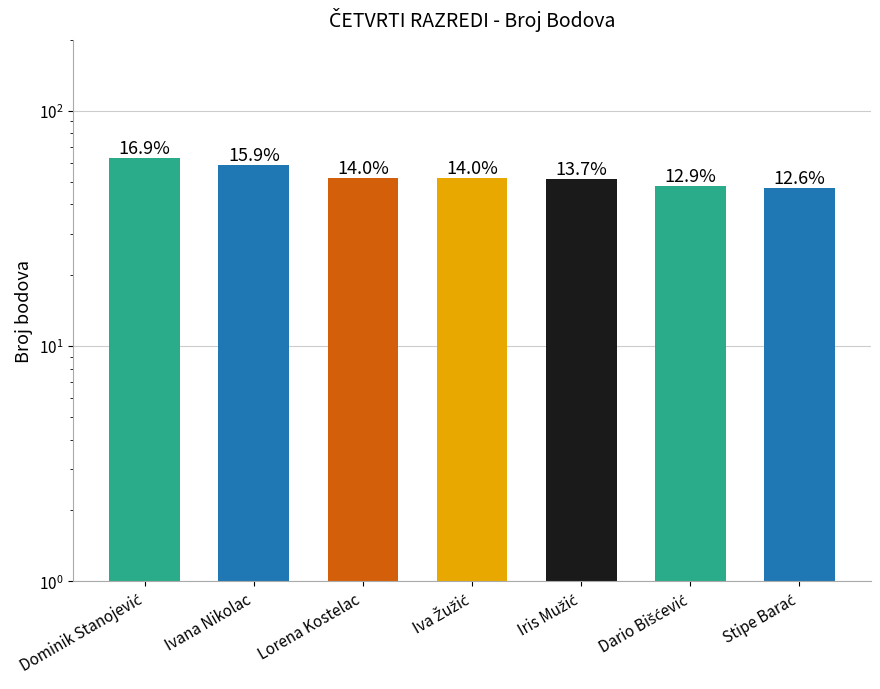

What is the difference between the values at Stipe Barać and Ivana Nikolac?

12